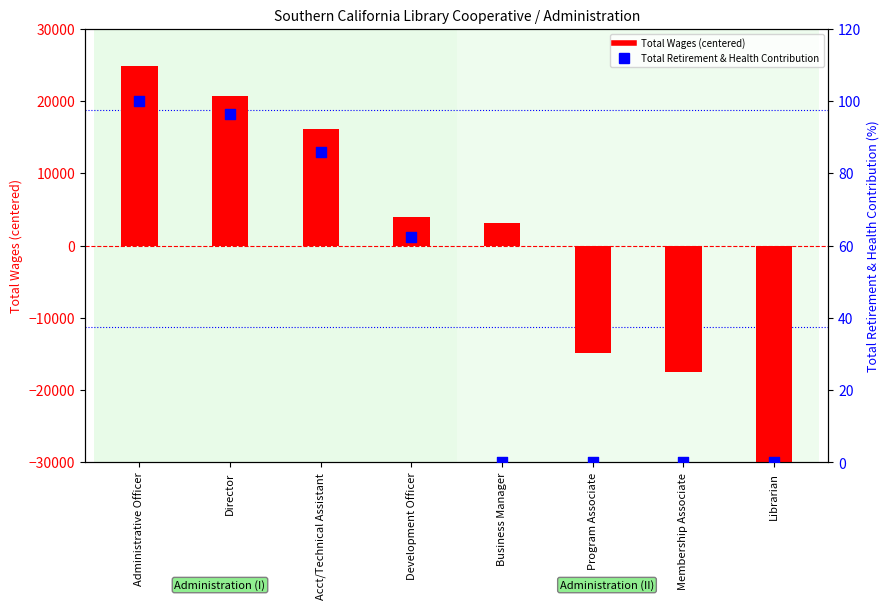

At how many categories does at least one series exceed -21675?

8